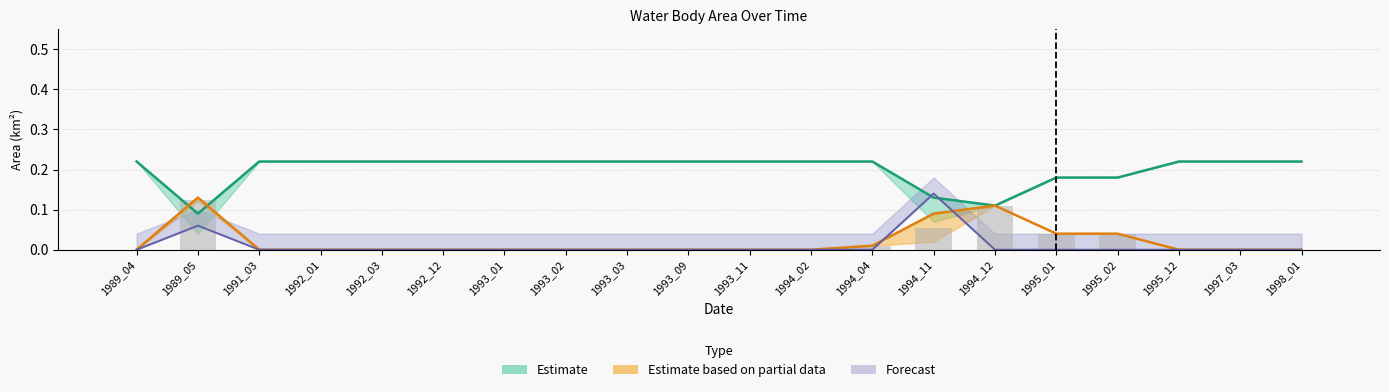

What is the value of the landArea bar at the 20th from the left?

0.2